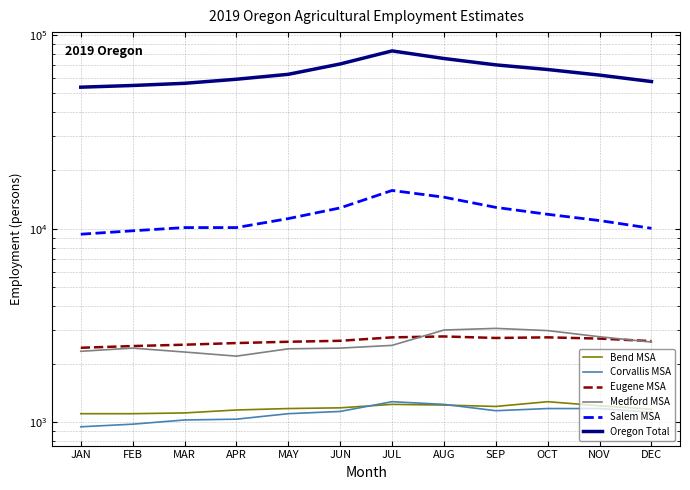

What is the value of the Bend MSA point at the 12th from the left?

1170